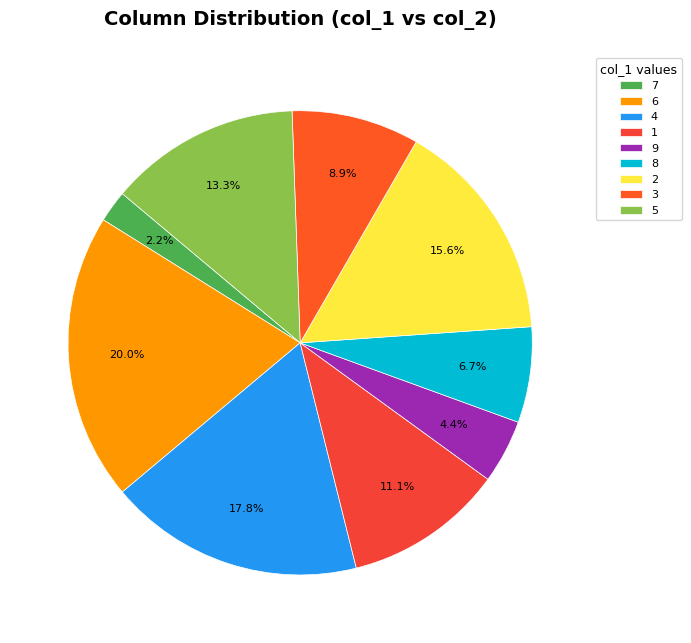

Do 5 and 8 together represent more than half of the pie?

No